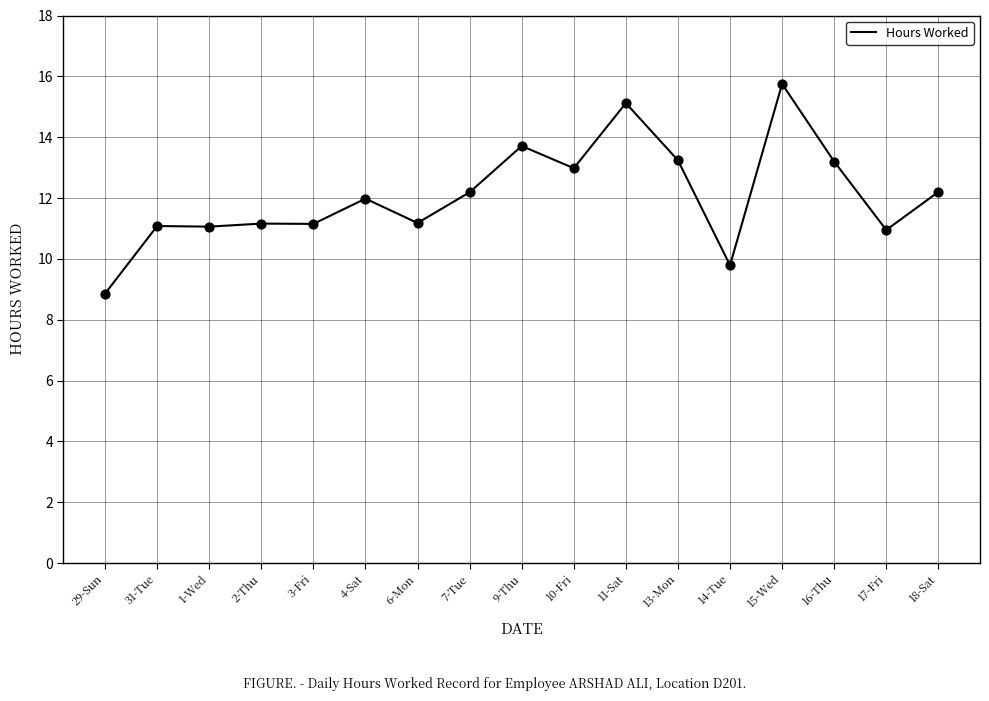

What is the change in value from 1-Wed to 7-Tue?

+1.1